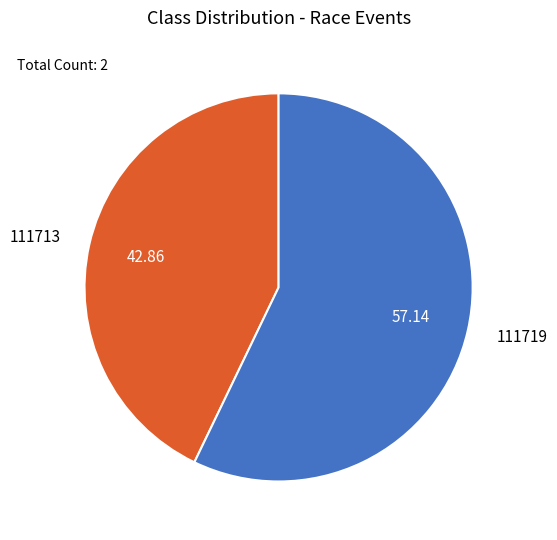

Rank the categories by value from lowest to highest.

111713, 111719